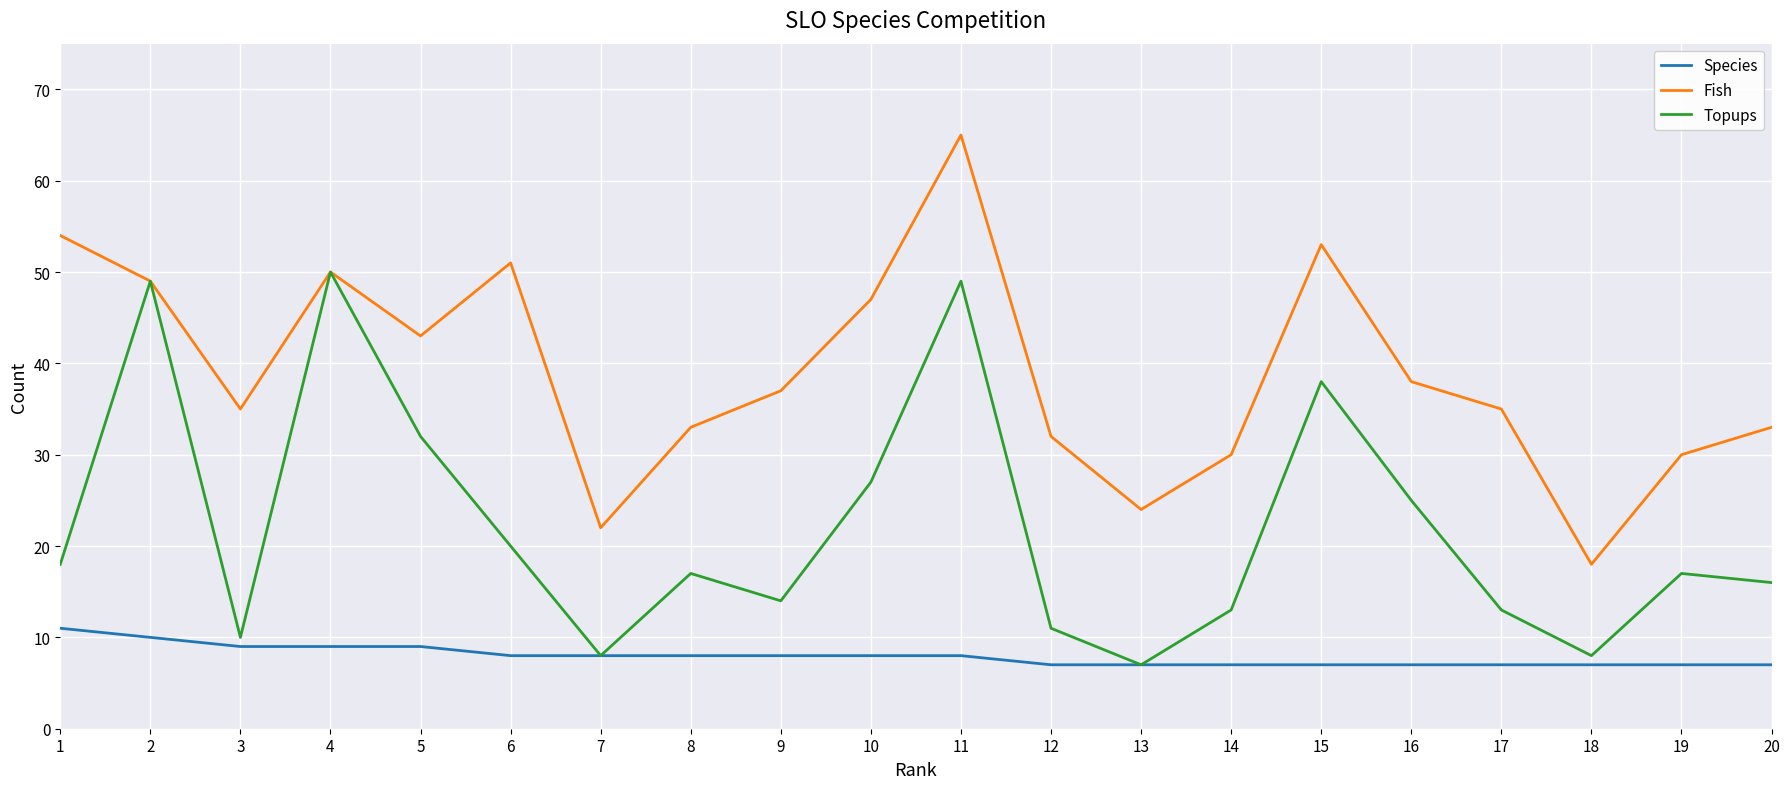

What are all the series names shown in the legend?

Species, Fish, Topups